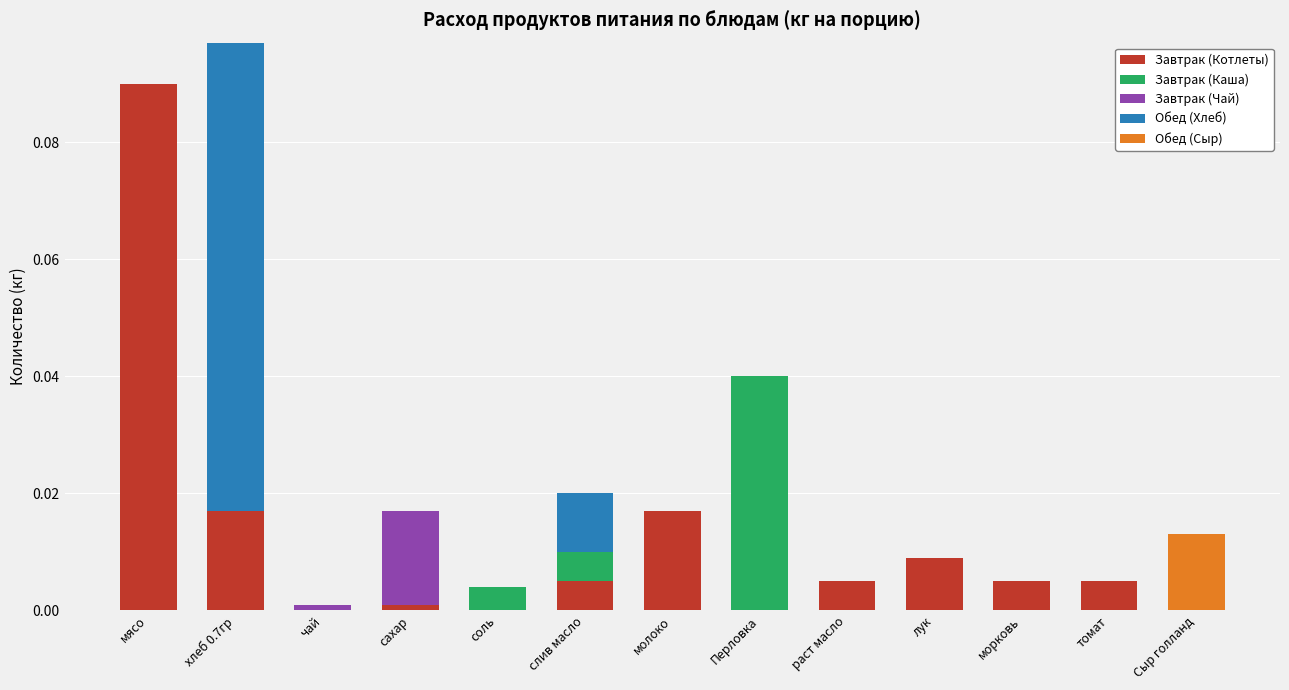

How many categories are shown in the chart?

13